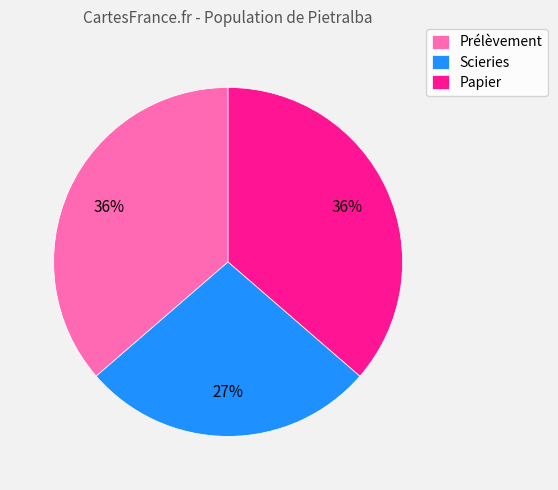

Is there a majority slice in this chart?

No